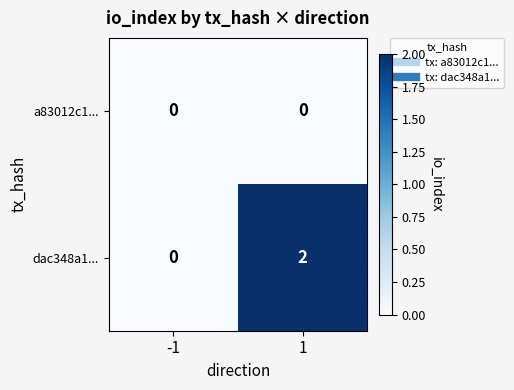

Is it true that dac348a1... equals 2 at 1?

True